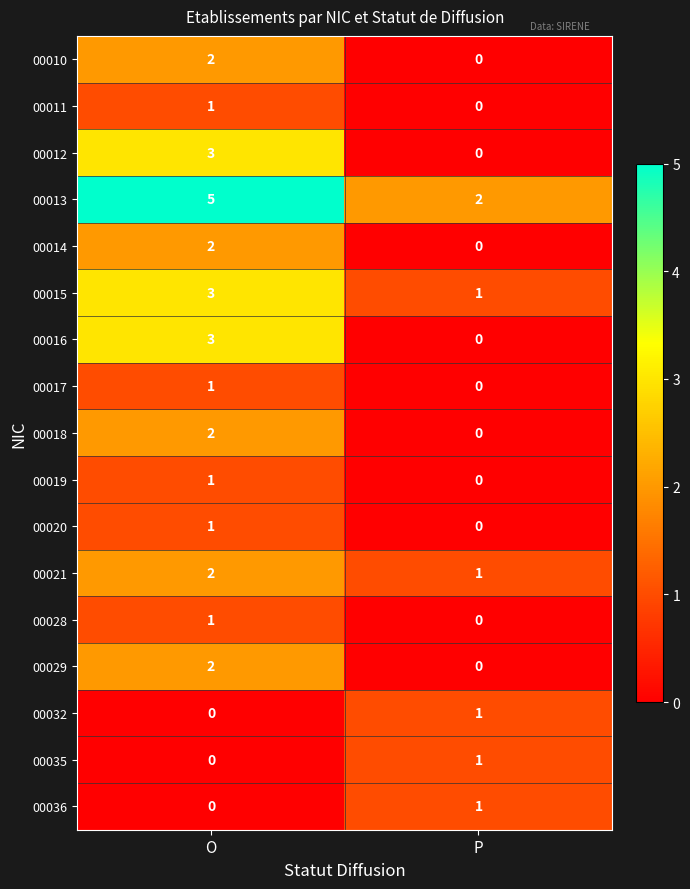

Where is 00036 nearest to the value 0?

O